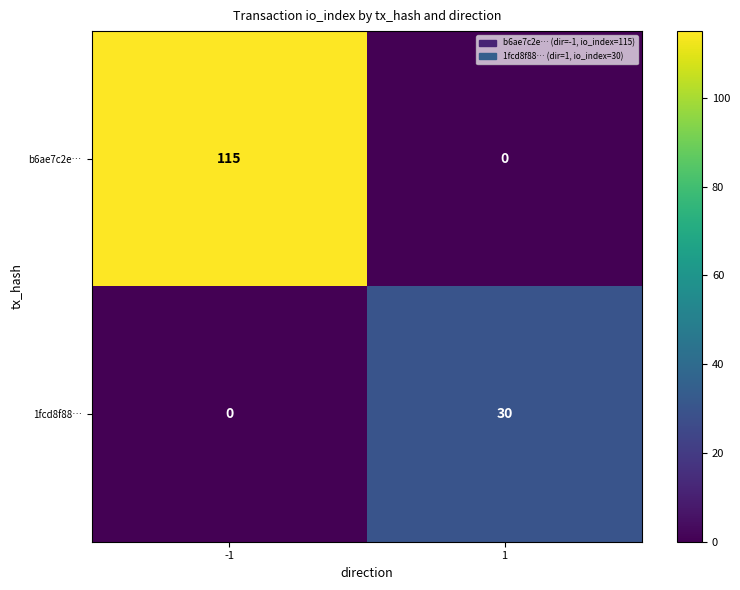

Reading right to left, transcribe all the data shown in this chart.

b6ae7c2e…: 1=0	-1=115
1fcd8f88…: 1=30	-1=0